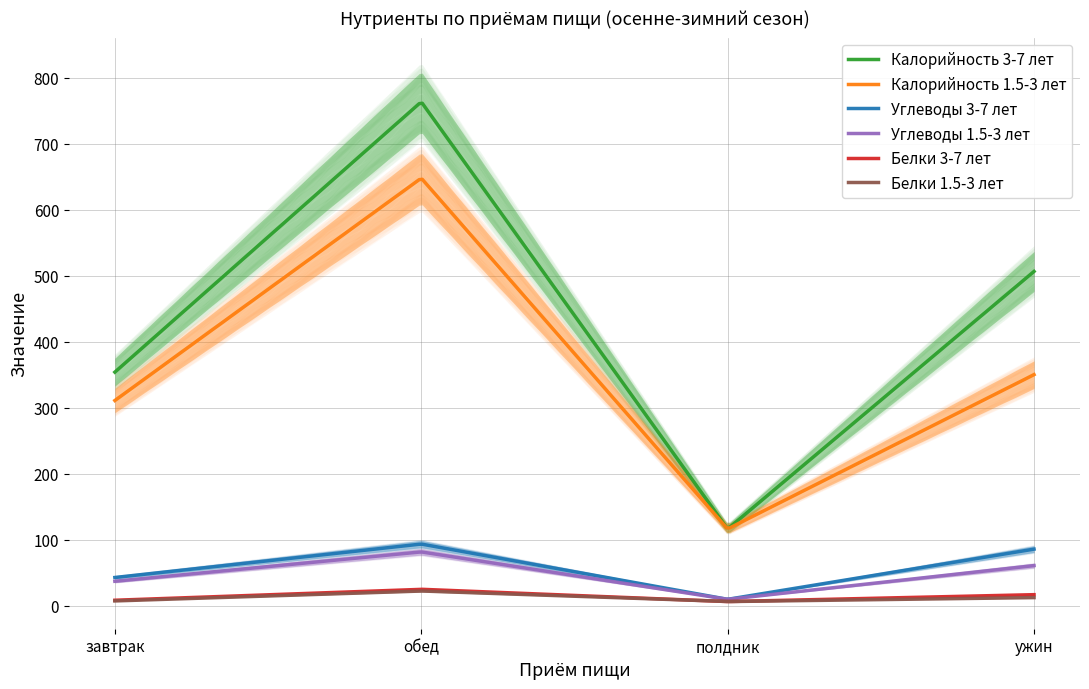

What is the sum of the Белки 1.5-3 лет values at полдник and ужин?

18.0